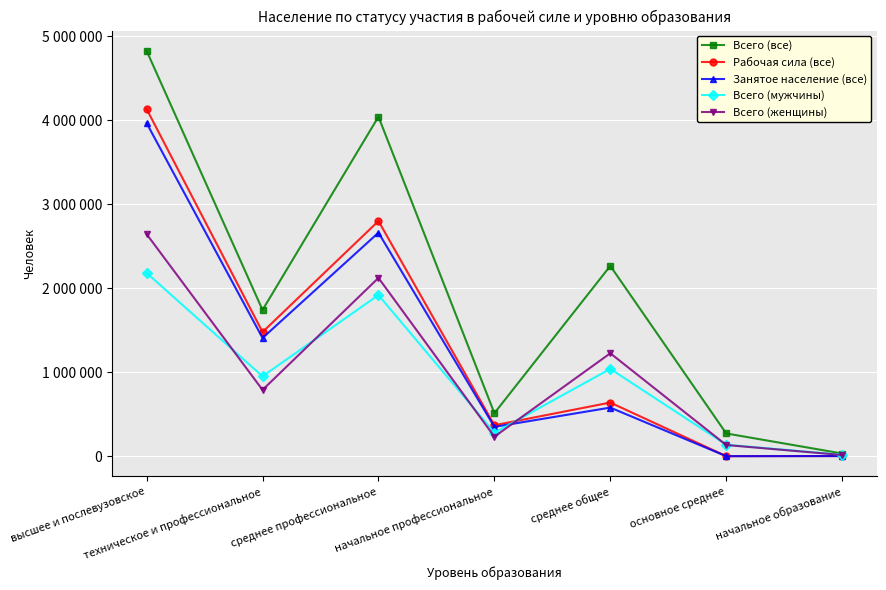

Rank the series at начальное образование from highest to lowest value.

Всего (все), Всего (мужчины), Всего (женщины), Рабочая сила (все), Занятое население (все)